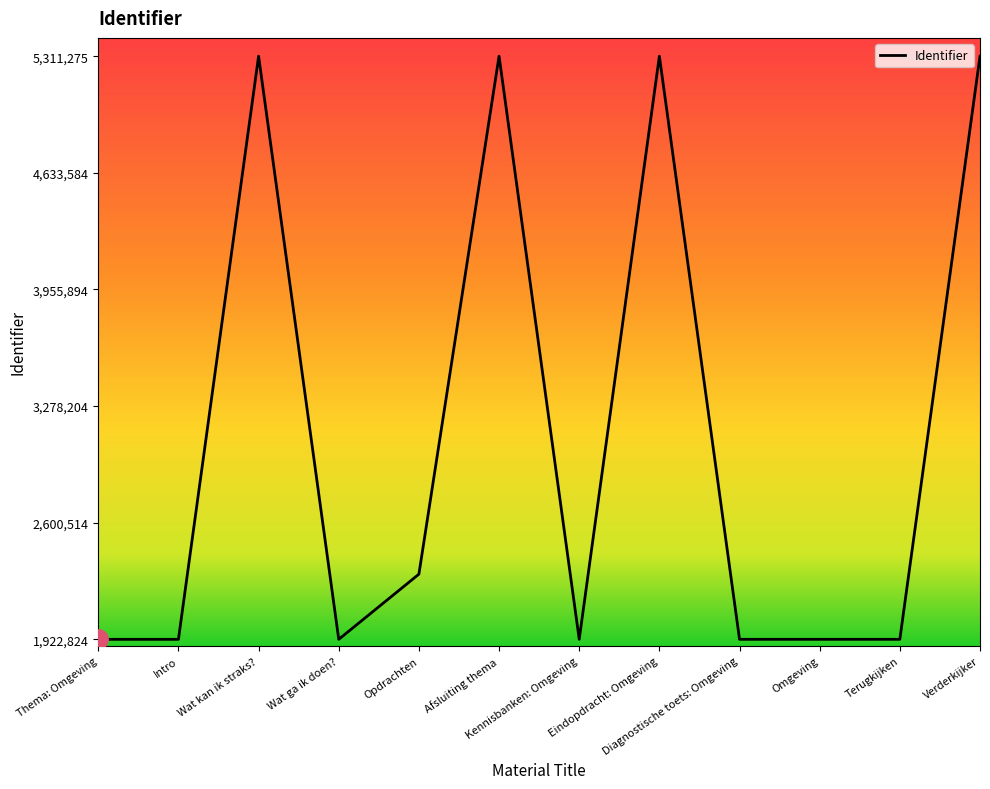

What is the greatest value displayed?

5311275